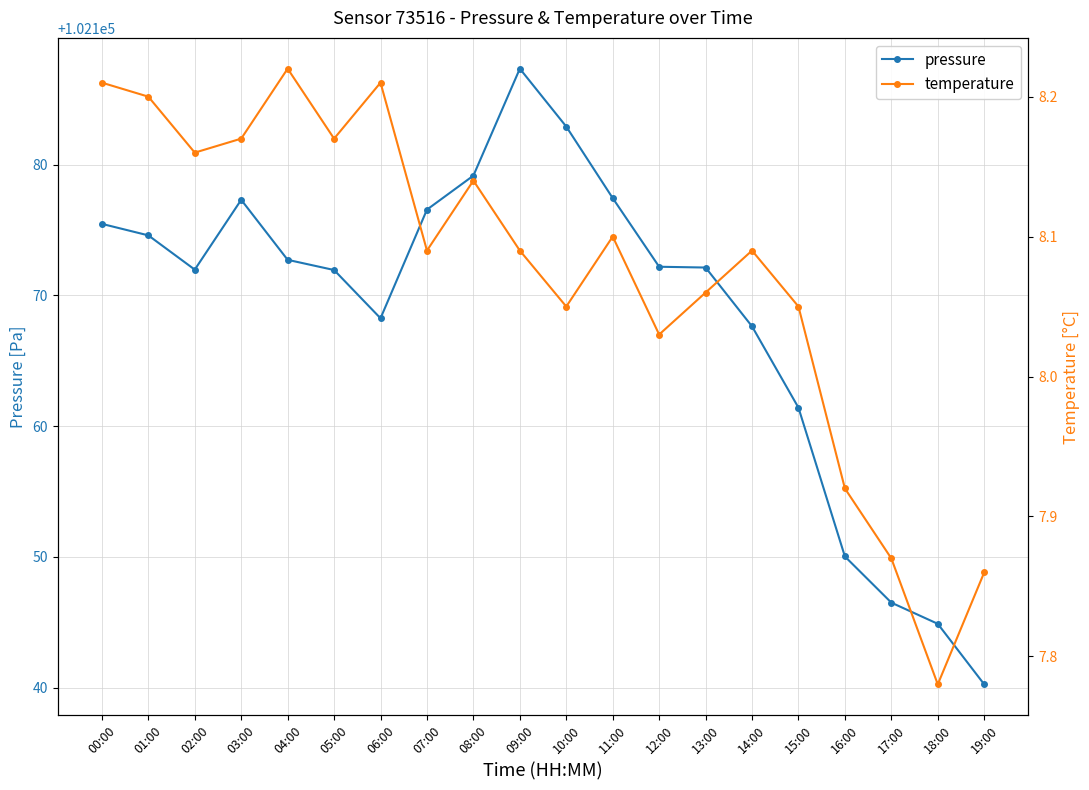

Rank the series by their average value, from lowest to highest.

temperature, pressure